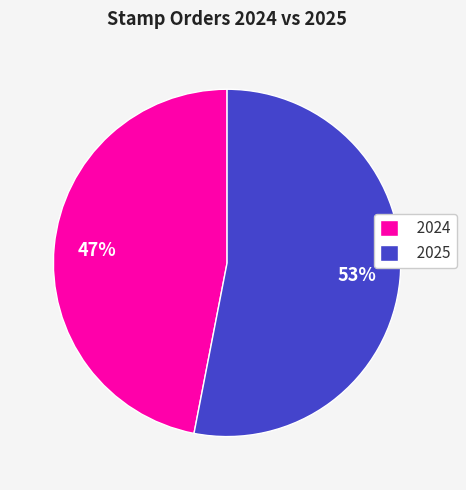

The 2024 slice represents 47% of the pie. True or false?

True